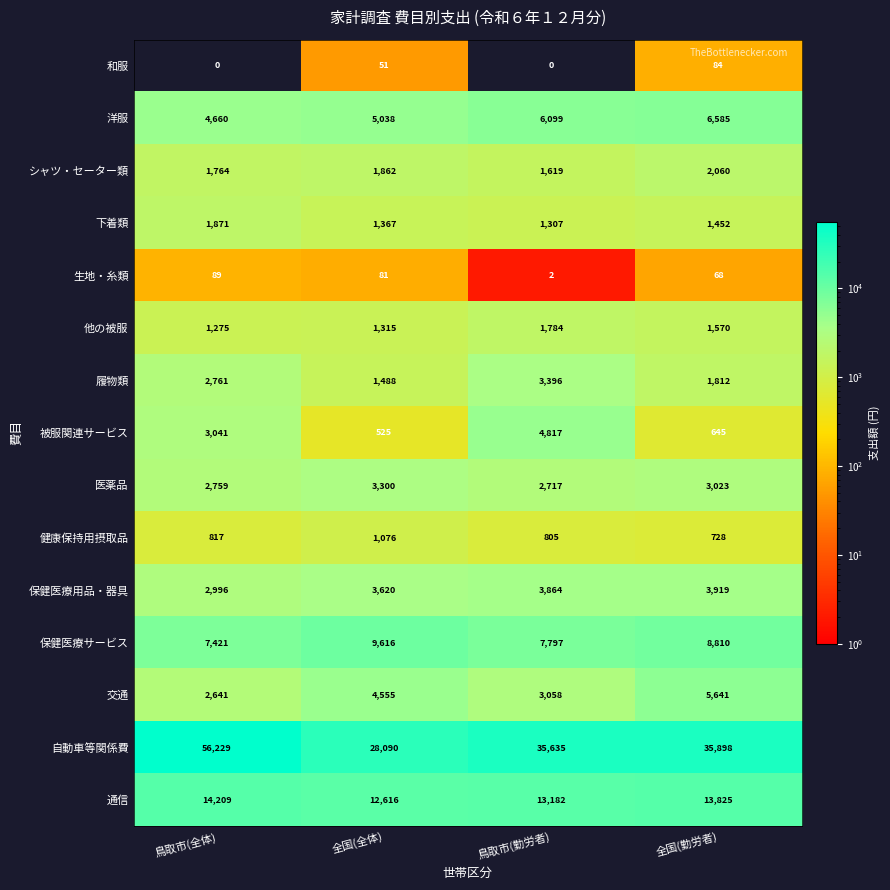

What is the difference between the highest and lowest values at 鳥取市(全体)?

56229